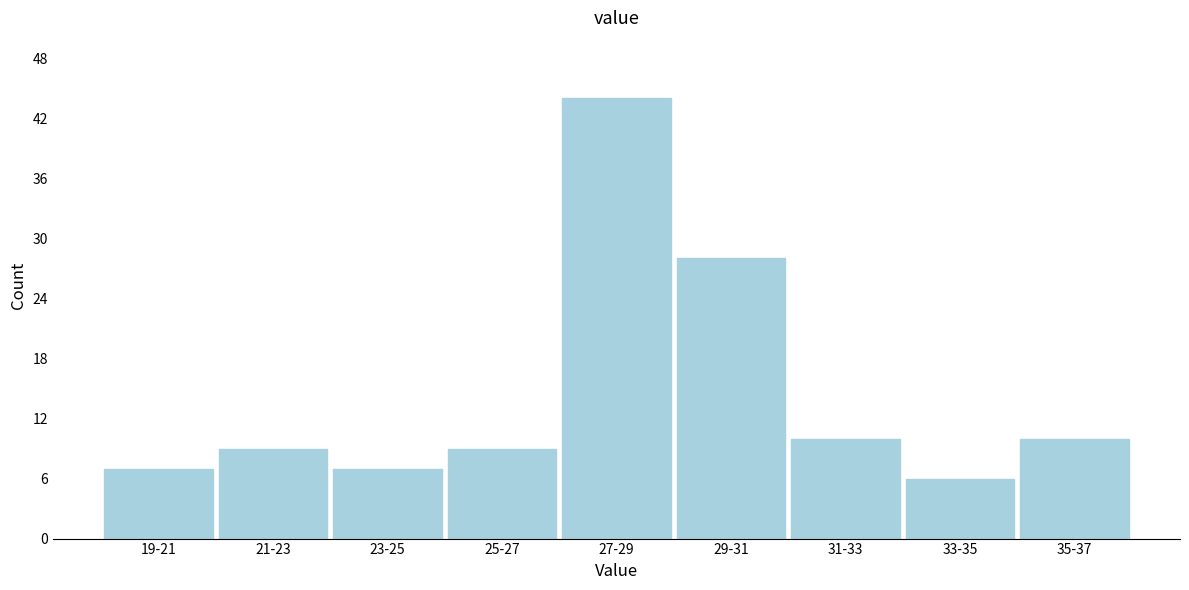

Reading right to left, extract all data points from this chart.

35-37=10	33-35=6	31-33=10	29-31=28	27-29=44	25-27=9	23-25=7	21-23=9	19-21=7